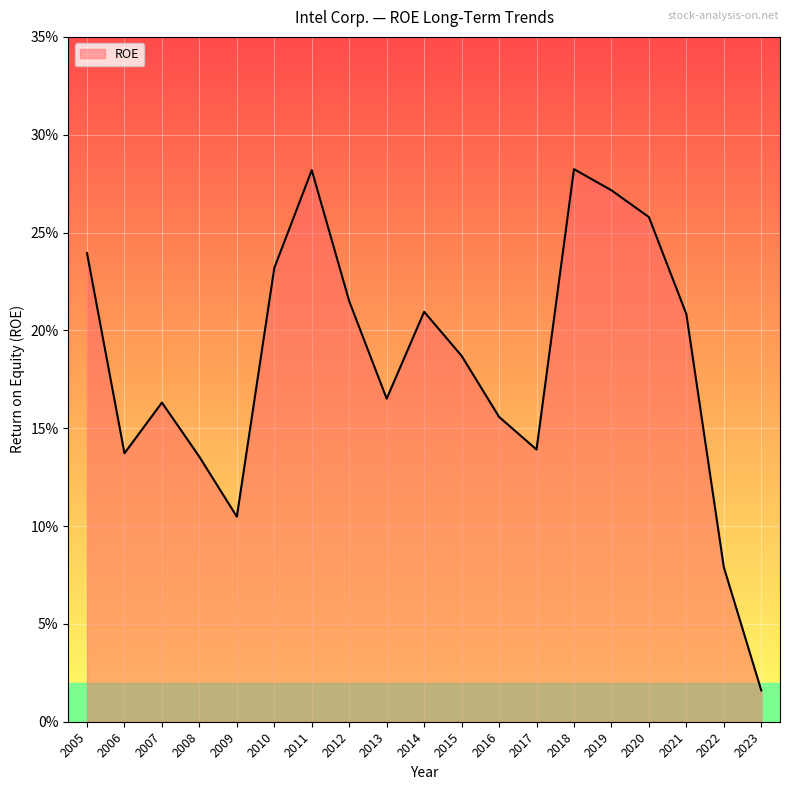

List the labels in order of value, smallest first.

2023, 2022, 2009, 2008, 2006, 2017, 2016, 2007, 2013, 2015, 2021, 2014, 2012, 2010, 2005, 2020, 2019, 2011, 2018